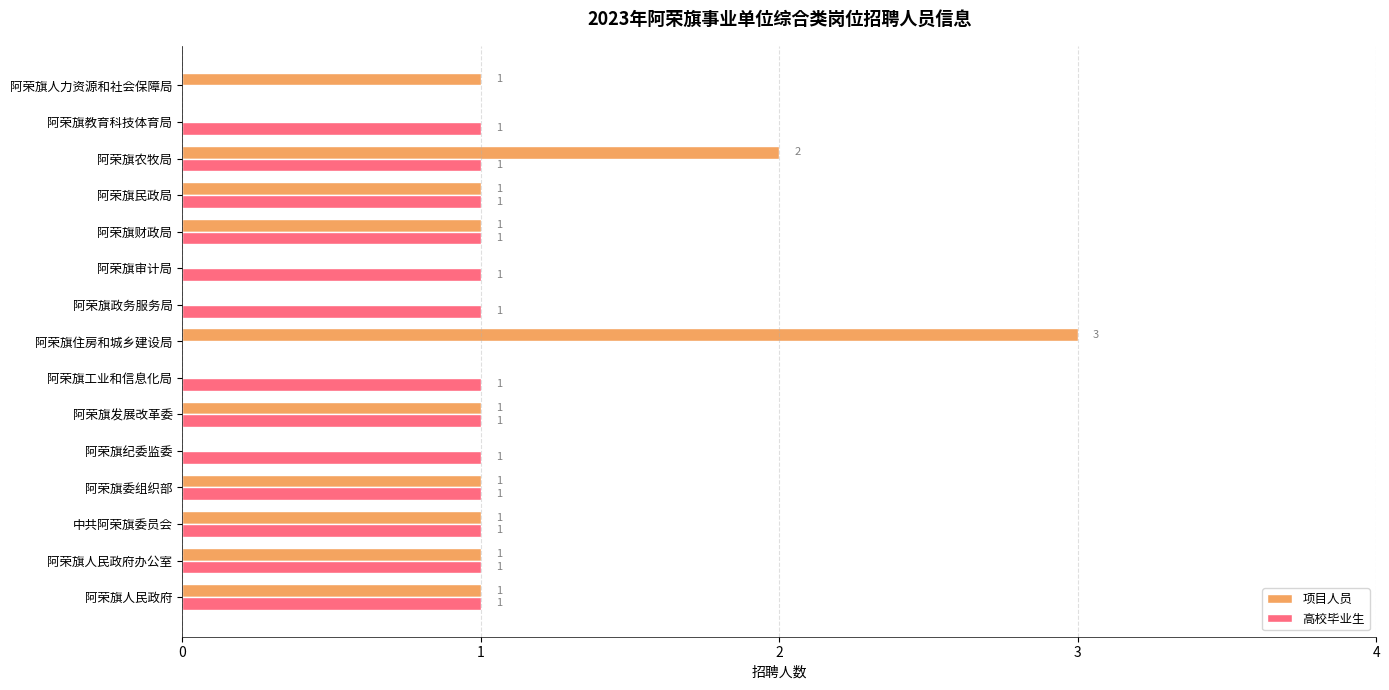

Is the value of 项目人员 at 阿荣旗纪委监委 greater than the value of 高校毕业生 at 阿荣旗纪委监委?

No